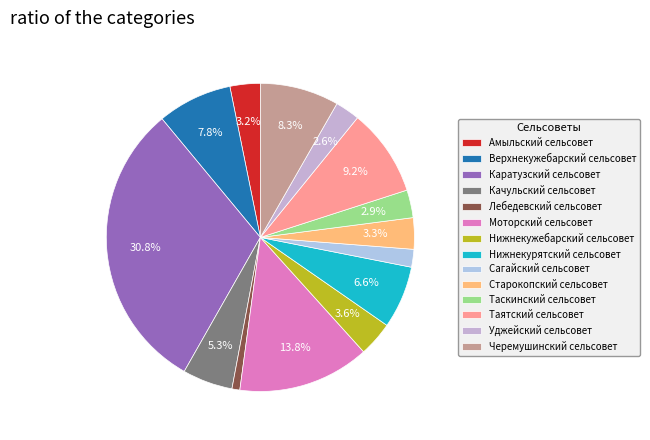

How many slices are in this pie chart?

14